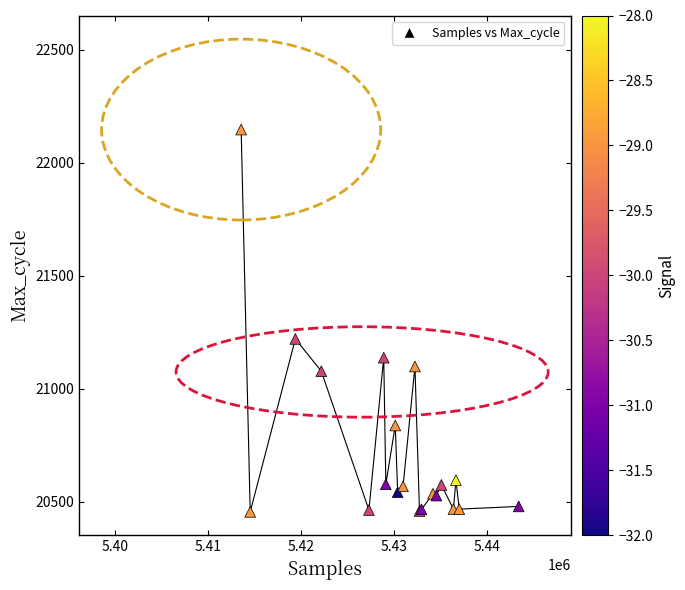

What Y value in the scatter plot is closest to 21300?

21220